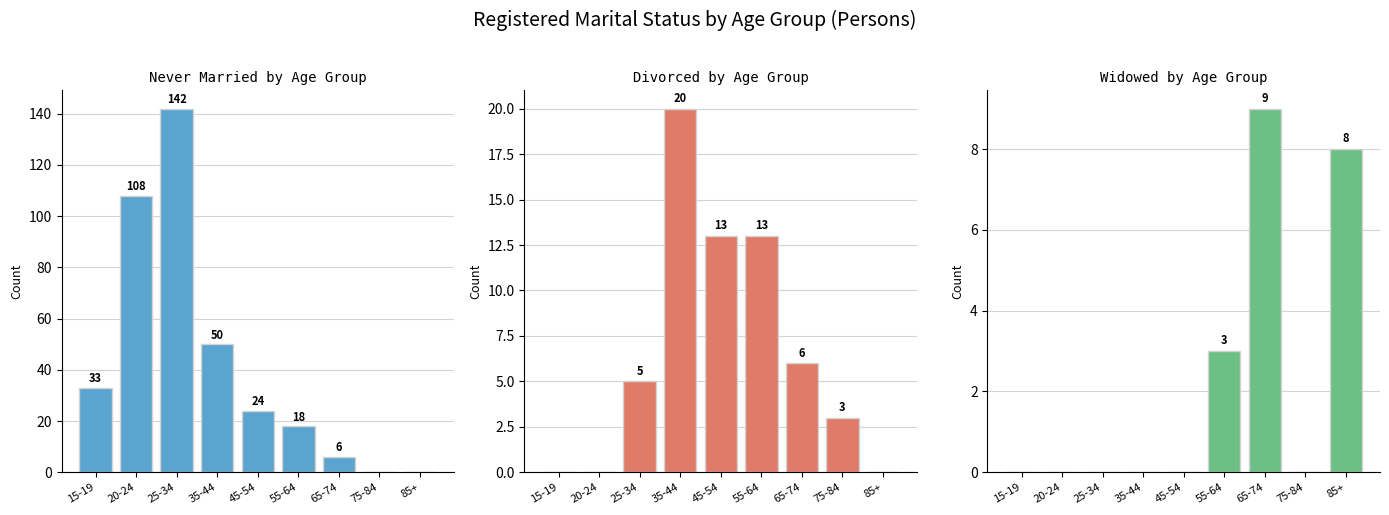

How many bars are there in total?

27